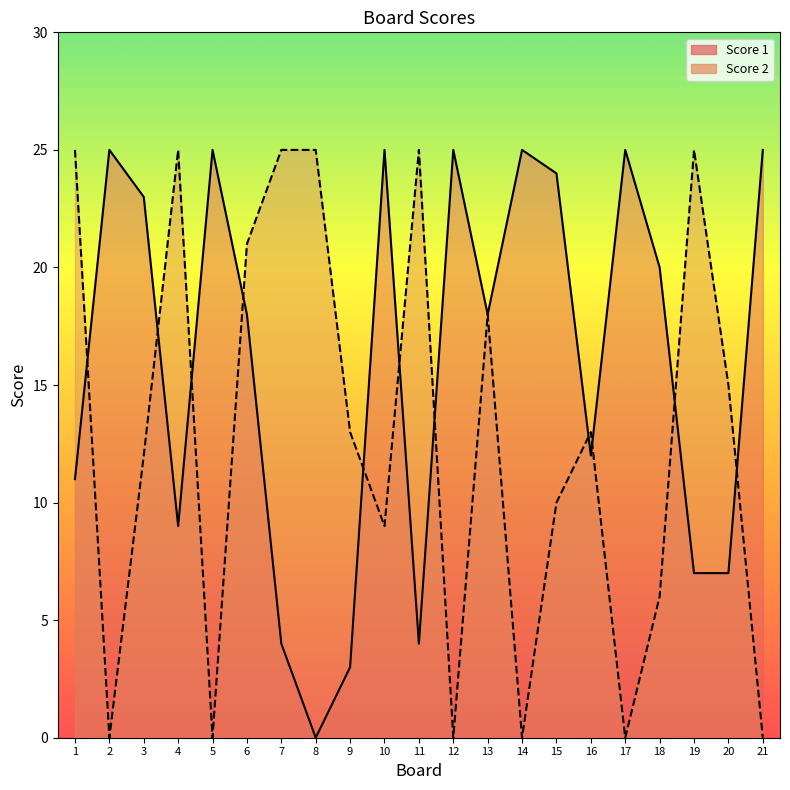

Does the chart display data point markers on the line(s)?

No